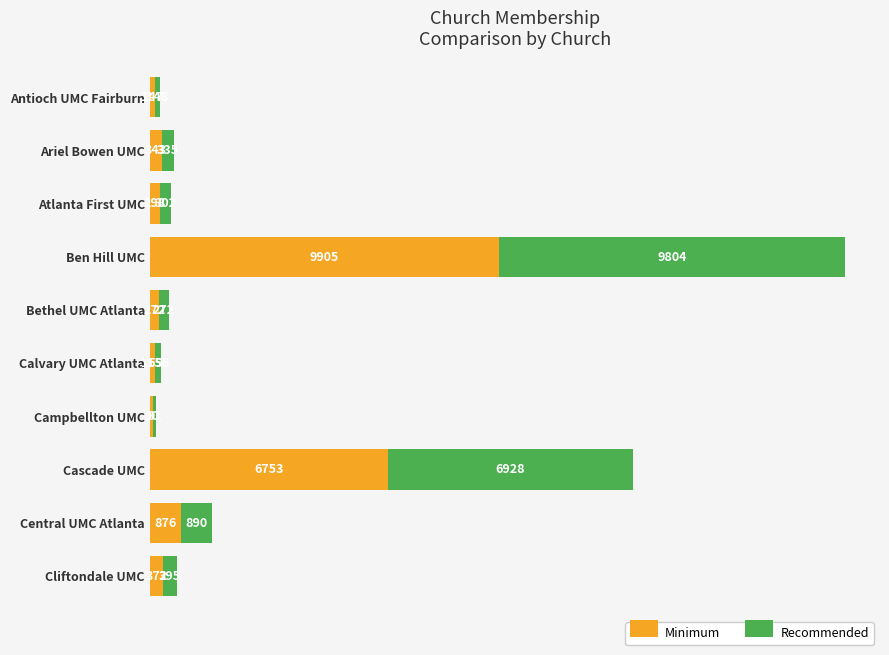

The Minimum series shows 3478 at Ben Hill UMC. True or false?

False